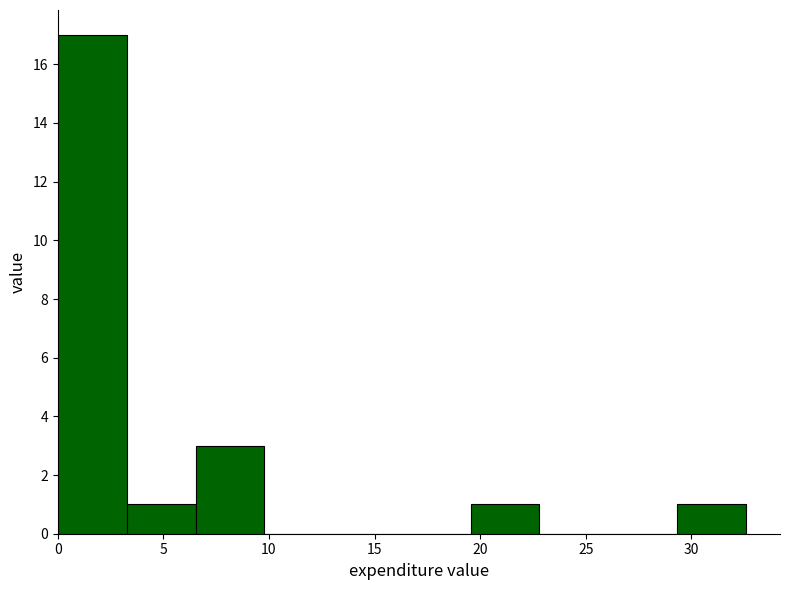

How tall is the bar that spans 0.0 to 3.5 on the x-axis? Neither the bar edges nor the heights are printed on the chart, so give them approximately, as read against the axes.

17